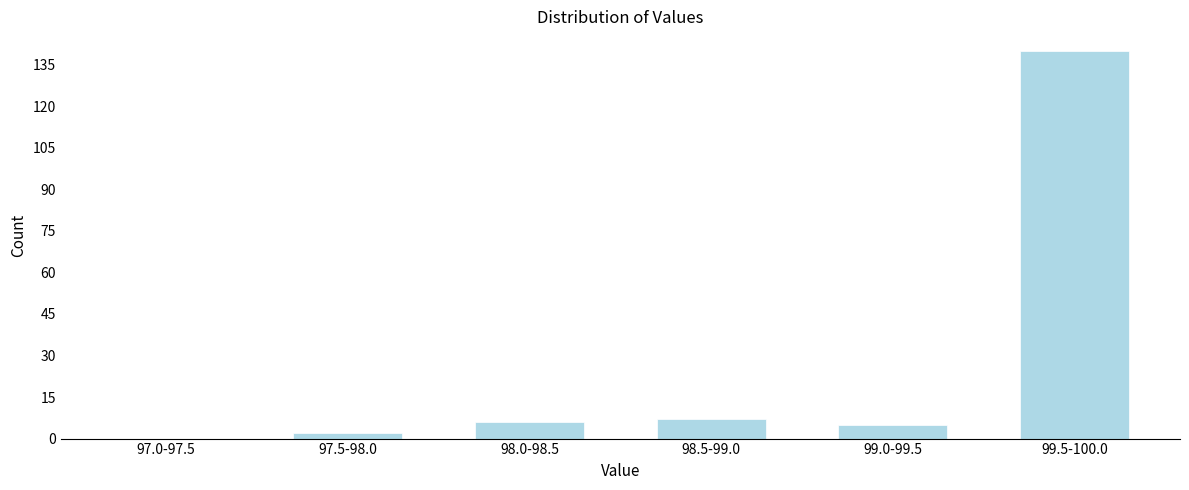

Reading left to right, transcribe all the data shown in this chart.

97.0-97.5=0	97.5-98.0=2	98.0-98.5=6	98.5-99.0=7	99.0-99.5=5	99.5-100.0=140